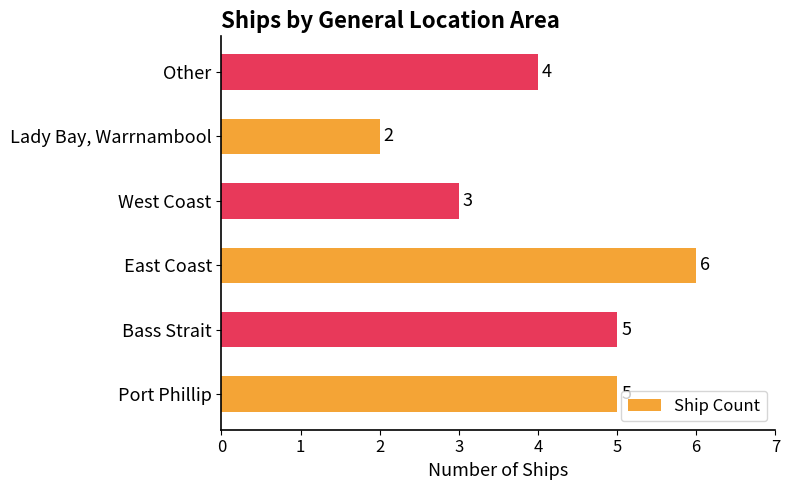

Where is the data nearest to the value 4?

Other